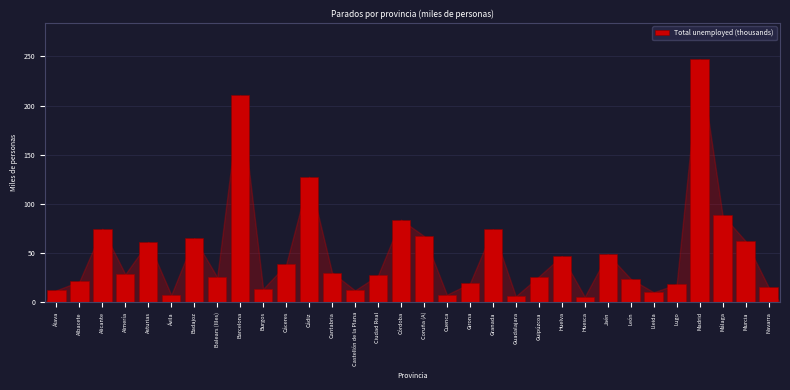

Between Álava and Ciudad Real, which is larger?

Ciudad Real